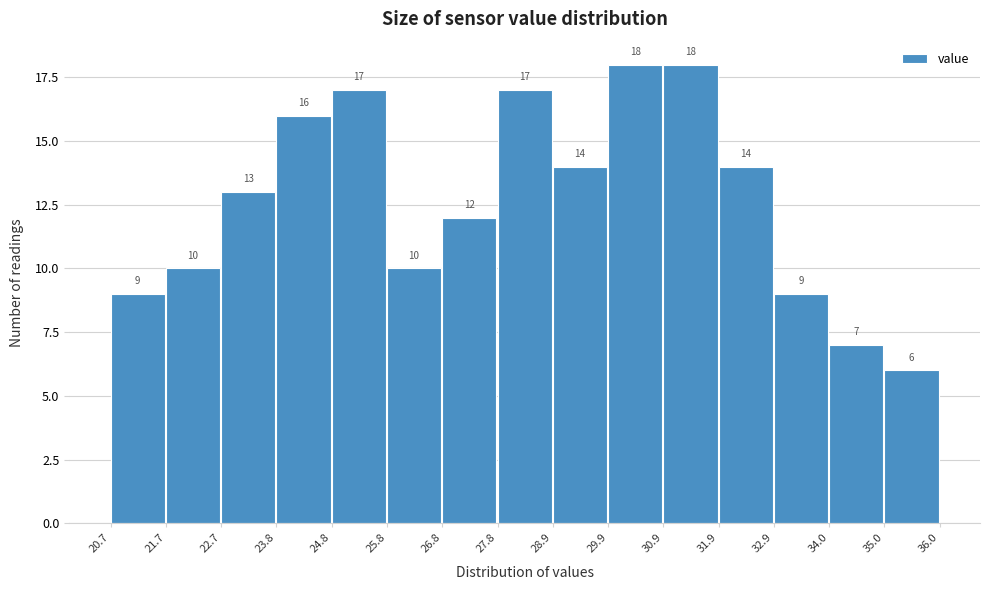

Reading left to right, transcribe this chart: for each bar, give the range it covers on the x-axis and its height.

20.7 to 21.7: 9
21.7 to 22.7: 10
22.7 to 23.8: 13
23.8 to 24.8: 16
24.8 to 25.8: 17
25.8 to 26.8: 10
26.8 to 27.8: 12
27.8 to 28.9: 17
28.9 to 29.9: 14
29.9 to 30.9: 18
30.9 to 31.9: 18
31.9 to 32.9: 14
32.9 to 34.0: 9
34.0 to 35.0: 7
35.0 to 36.0: 6